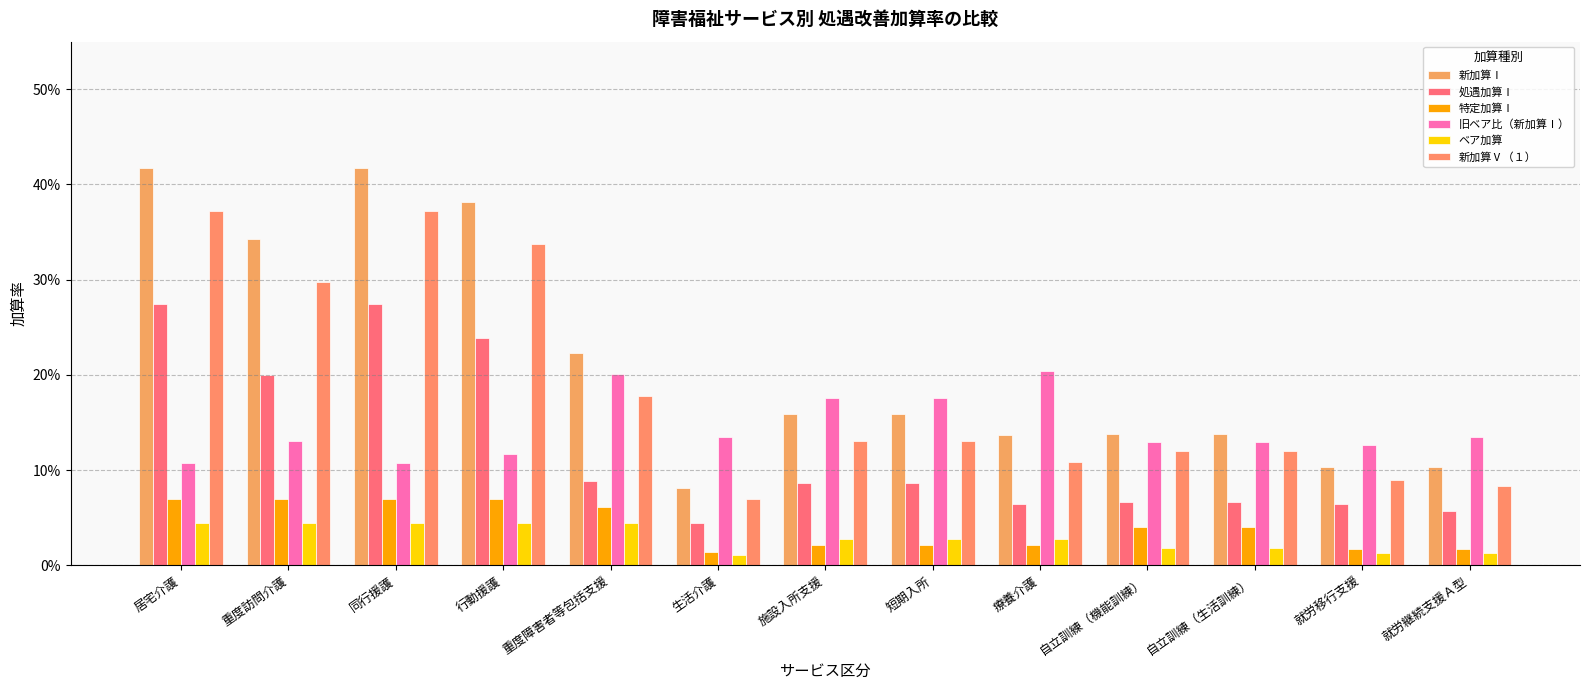

Between 施設入所支援 and 就労継続支援Ａ型, which series saw the biggest shift?

新加算Ⅰ